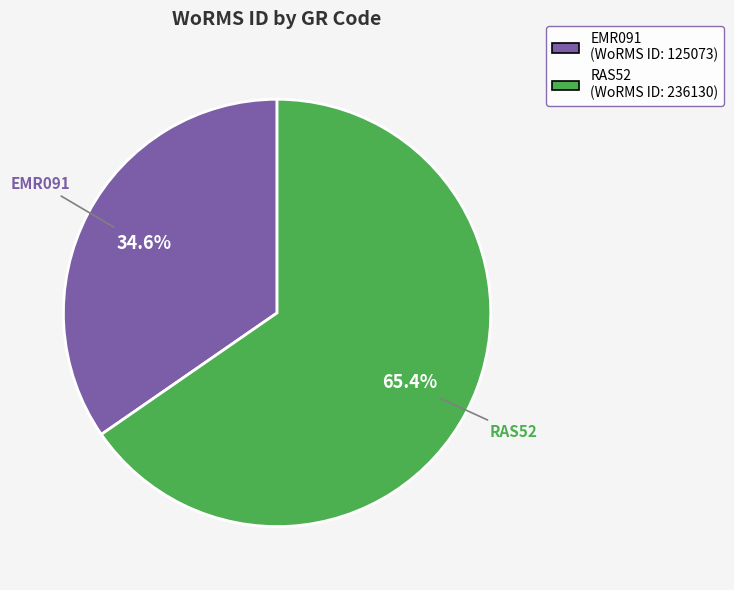

Is it true that EMR091 is 35% of the pie?

True